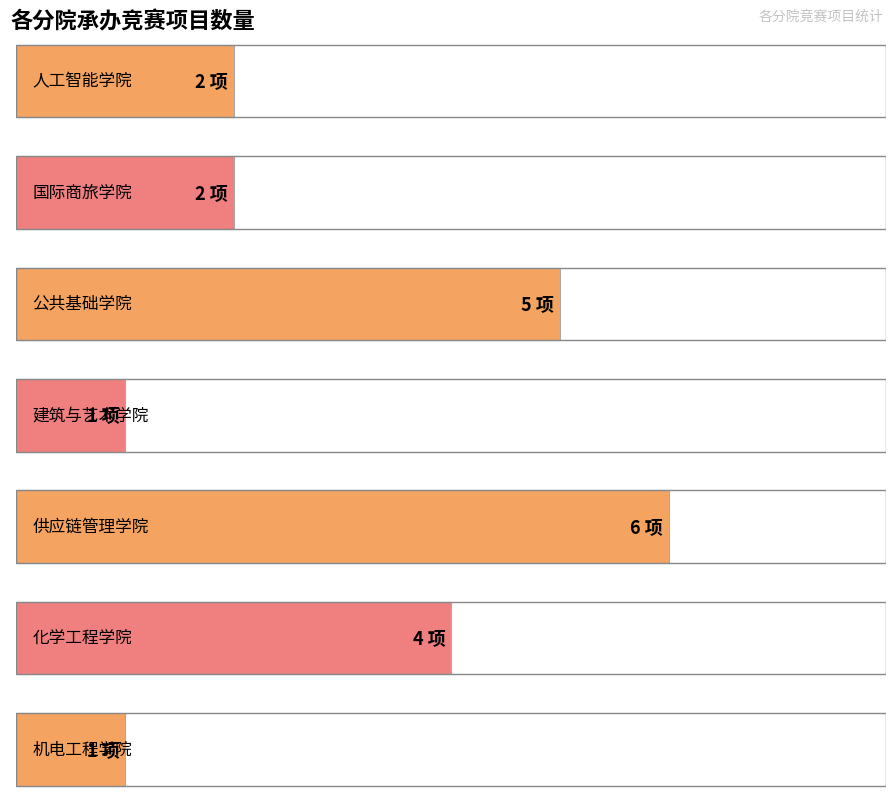

List the labels in order of value, largest first.

供应链管理学院, 公共基础学院, 化学工程学院, 人工智能学院, 国际商旅学院, 建筑与艺术学院, 机电工程学院